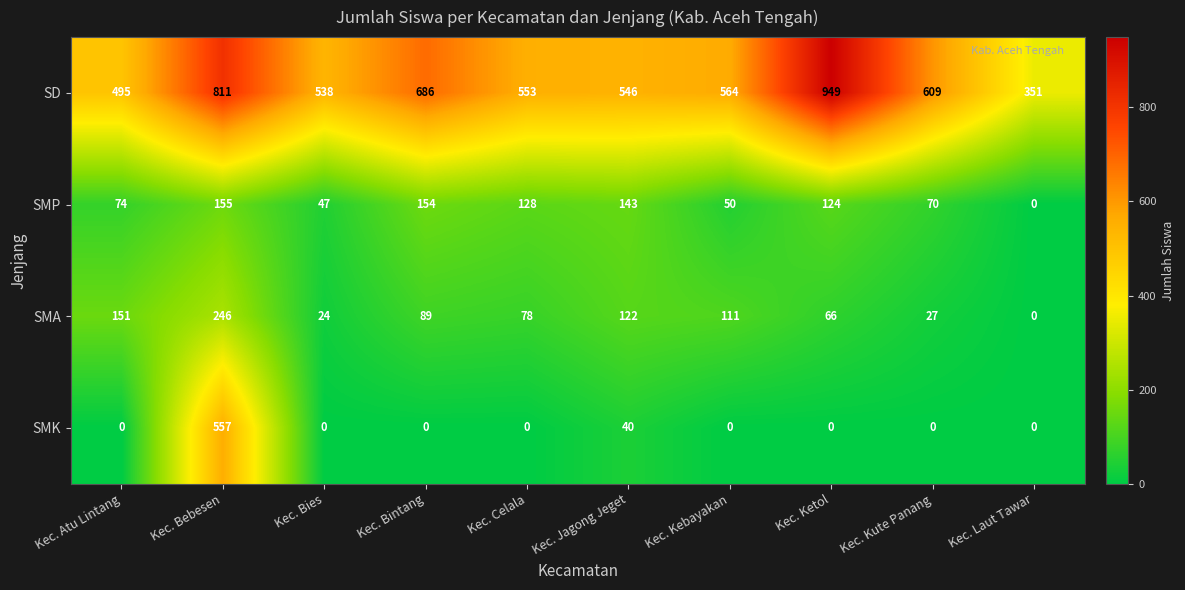

The value of SD at Kec. Bintang is 1017. True or false?

False